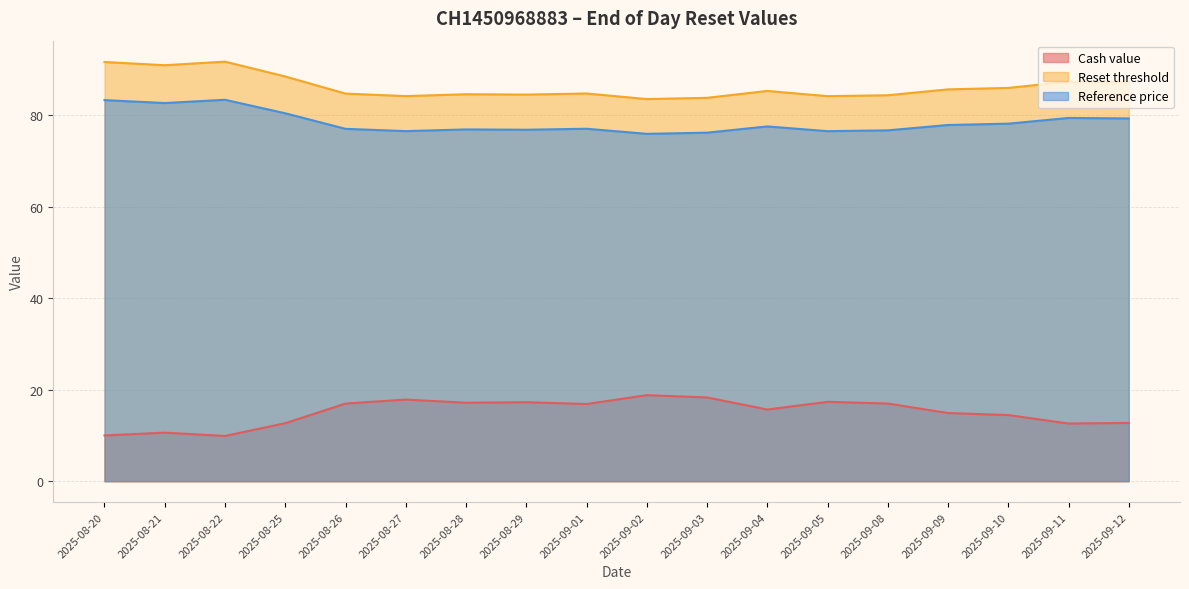

True or false: Cash value and Reference price cross at least once.

False